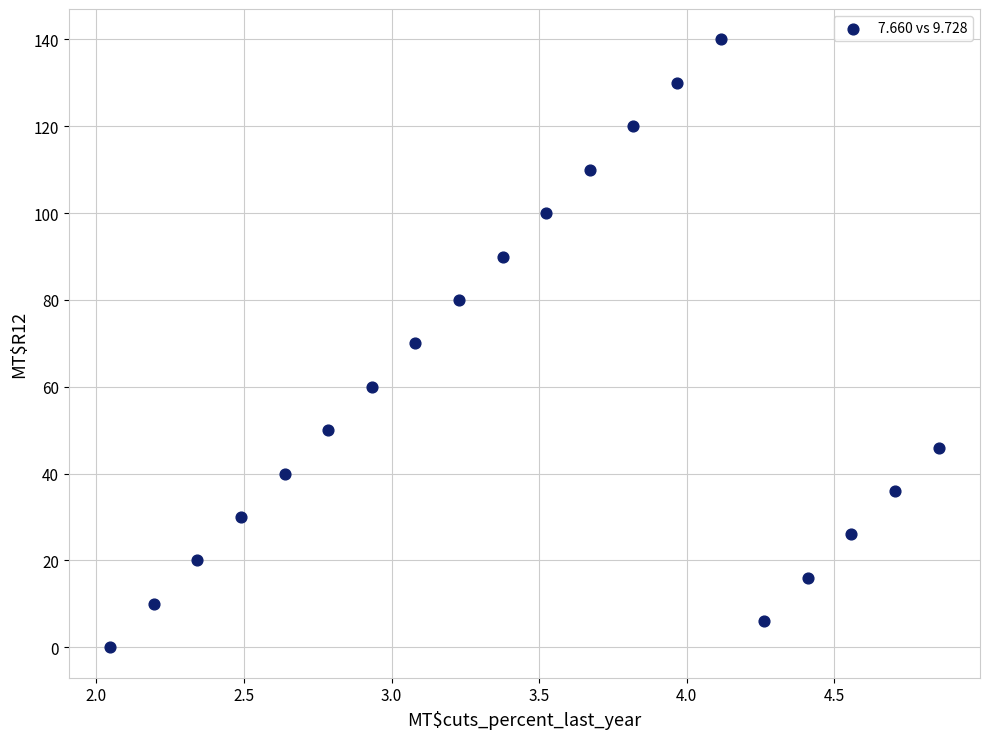

What is the range of Y values (max minus min)?

140